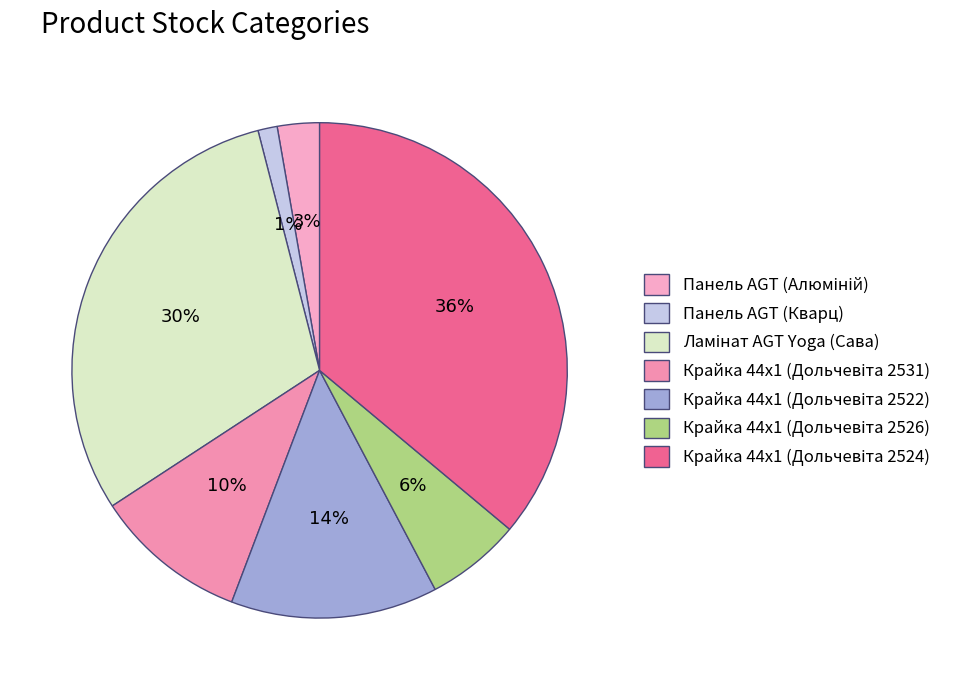

The Крайка 44x1 (Дольчевіта 2531) slice represents 10% of the pie. True or false?

True